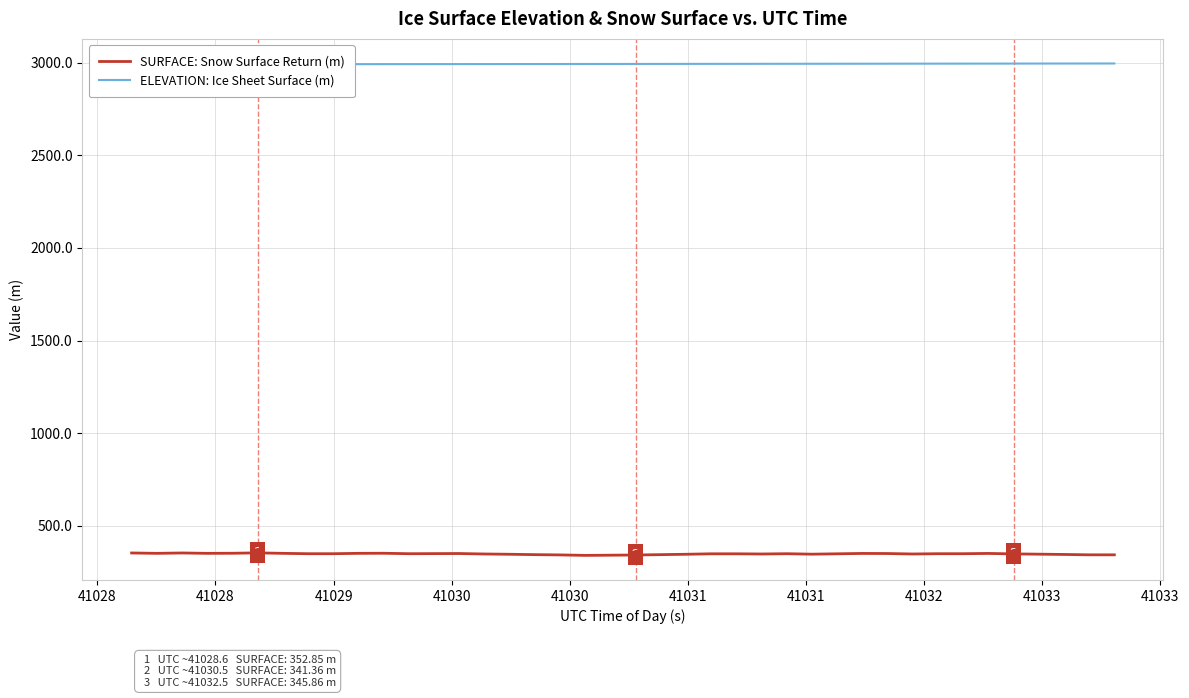

At how many categories does at least one series exceed 1529?

40